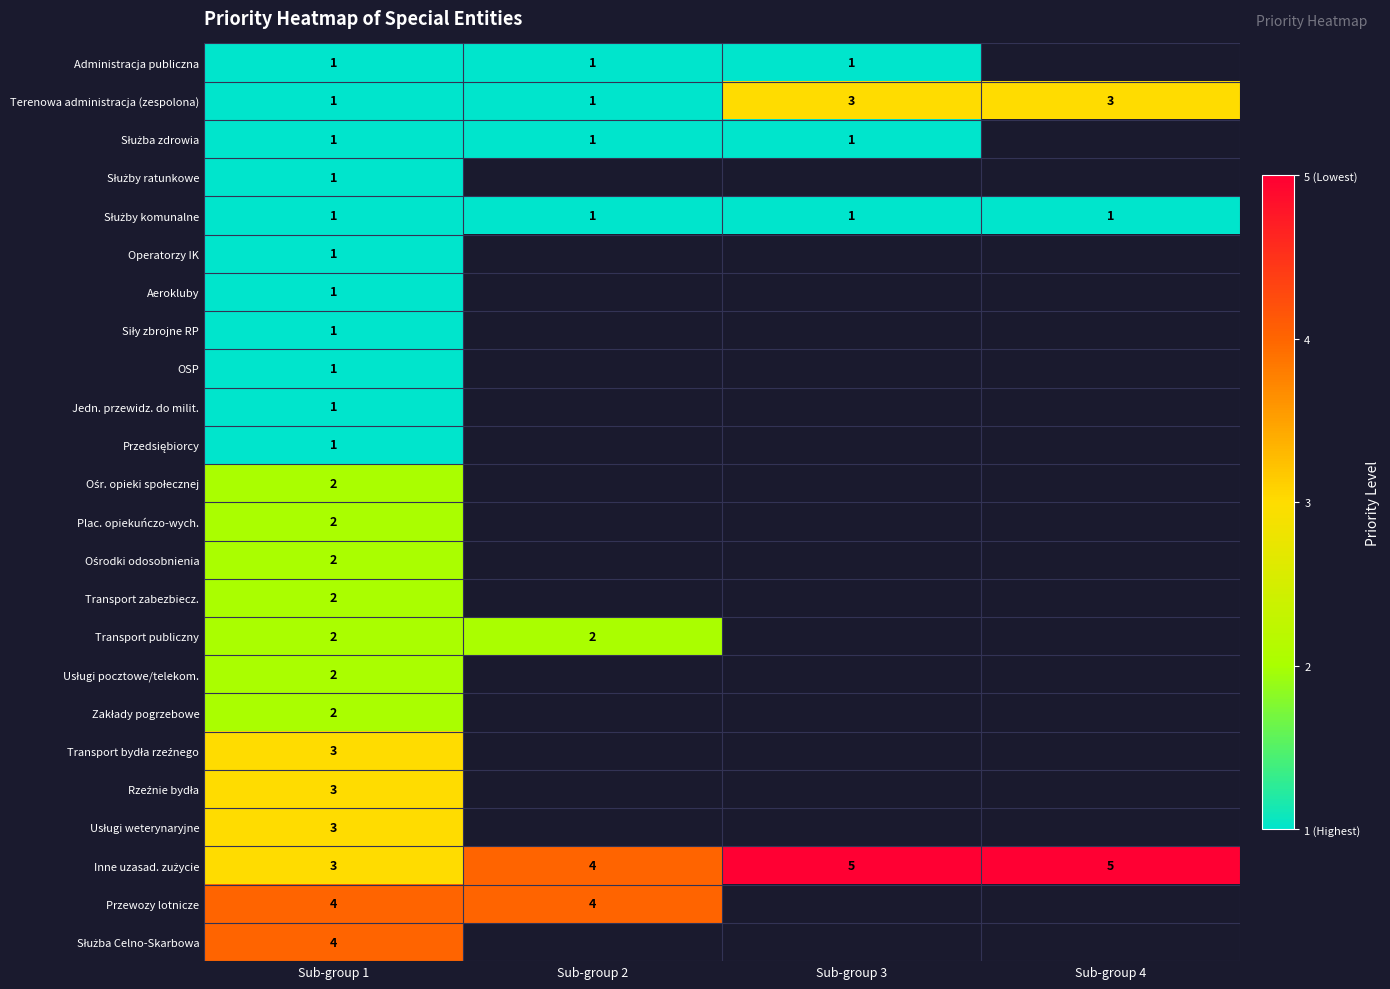

What is the spread (max minus min) of values at Sub-group 1?

3